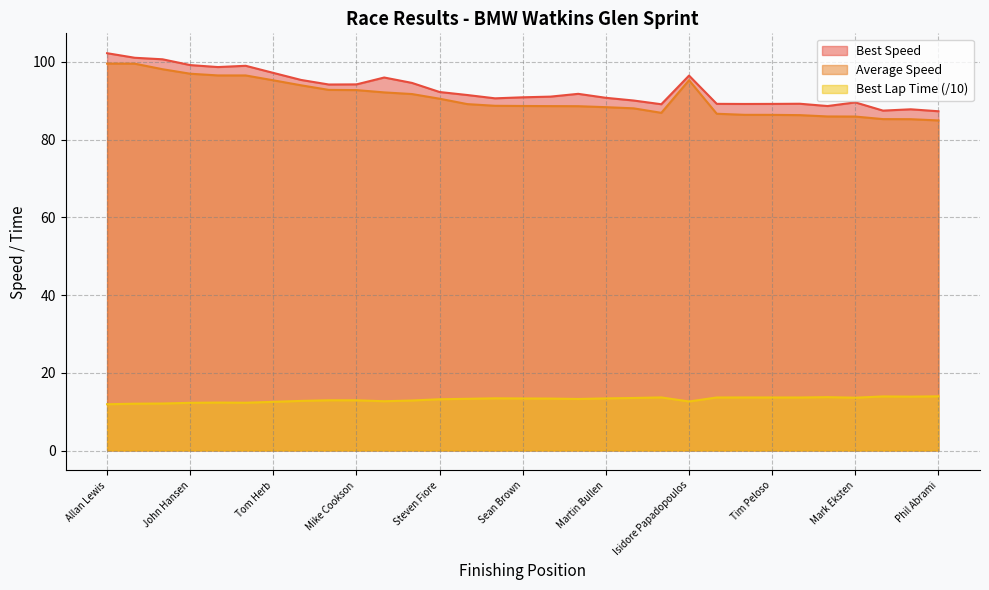

The Best Lap time series shows 13.4 at Martin Bullen. True or false?

True